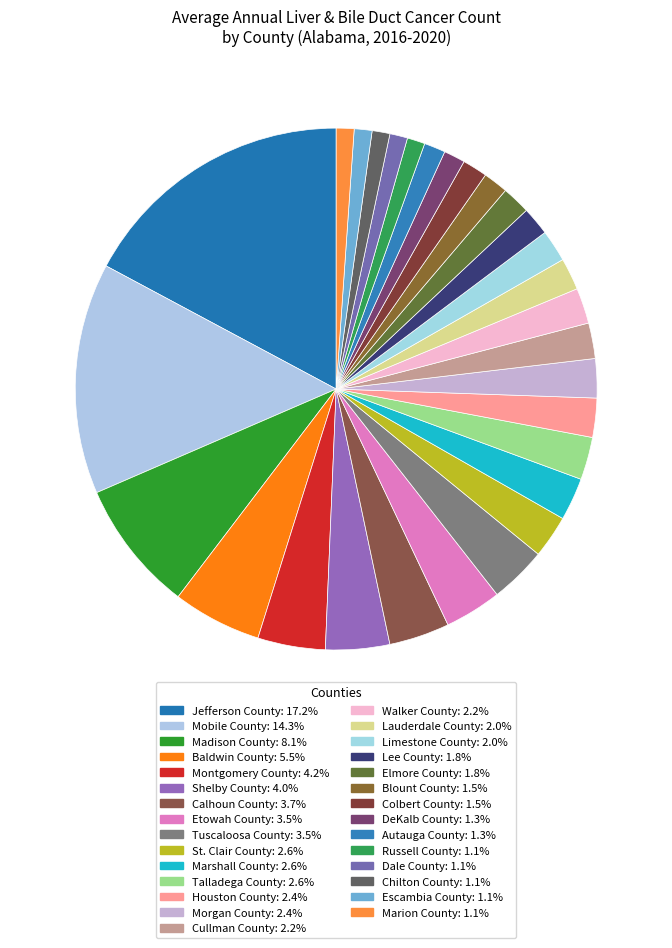

To the nearest percent, what portion does Marion County represent?

1%